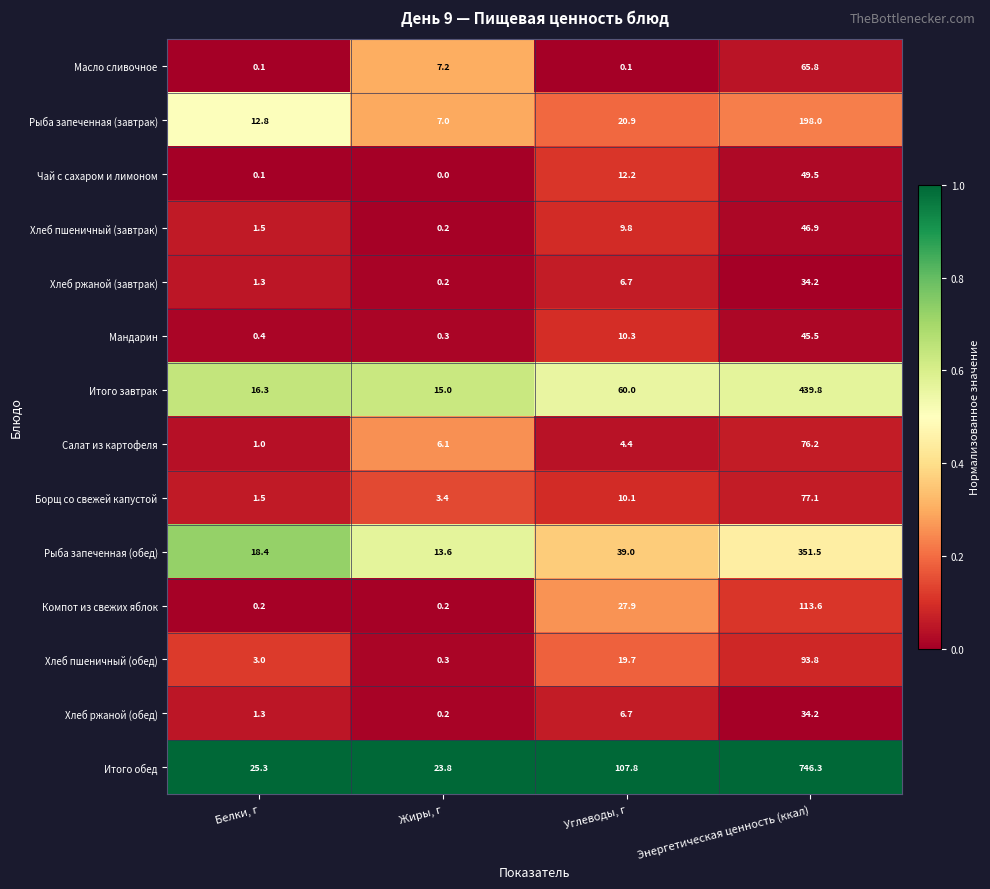

Rank the categories by Рыба запеченная (обед) value from highest to lowest.

Энергетическая ценность (ккал), Углеводы, г, Белки, г, Жиры, г